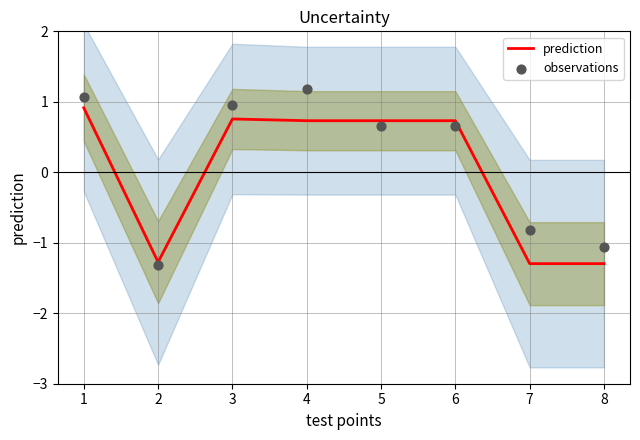

The prediction series shows -0.5 at 2. True or false?

False